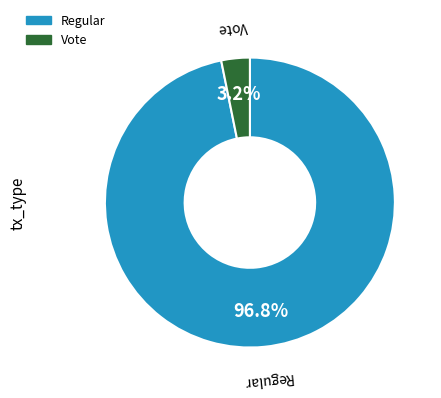

To the nearest percent, what is the difference between the Regular and Vote slice percentages?

94%